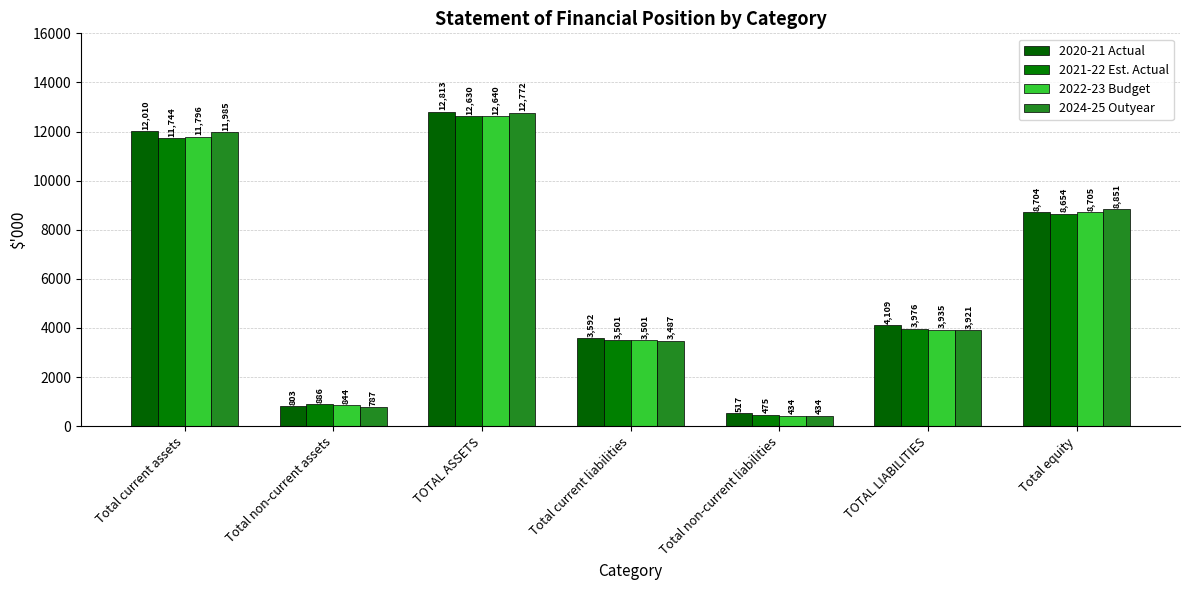

At how many categories does at least one series exceed 9598?

2